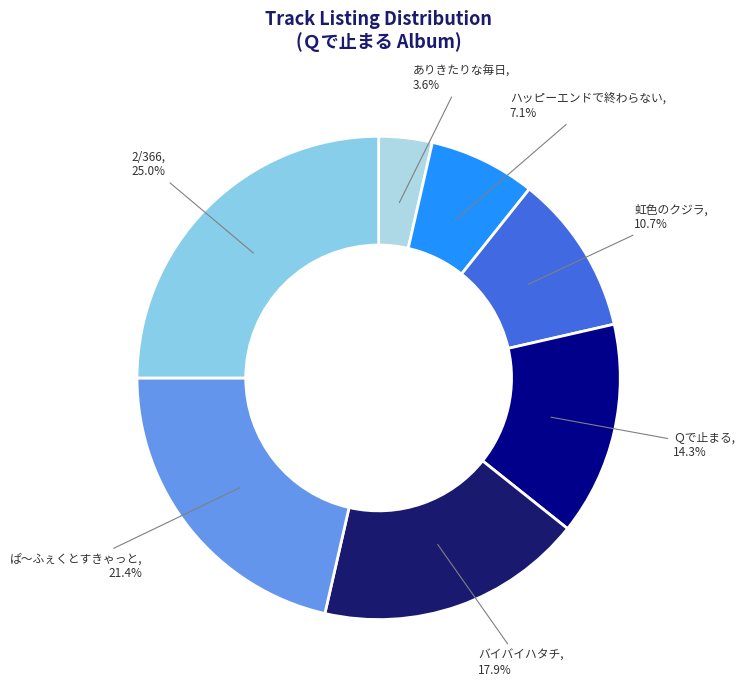

Is the sum of ぱ～ふぇくとすきゃっと and Ｑで止まる greater than half?

No